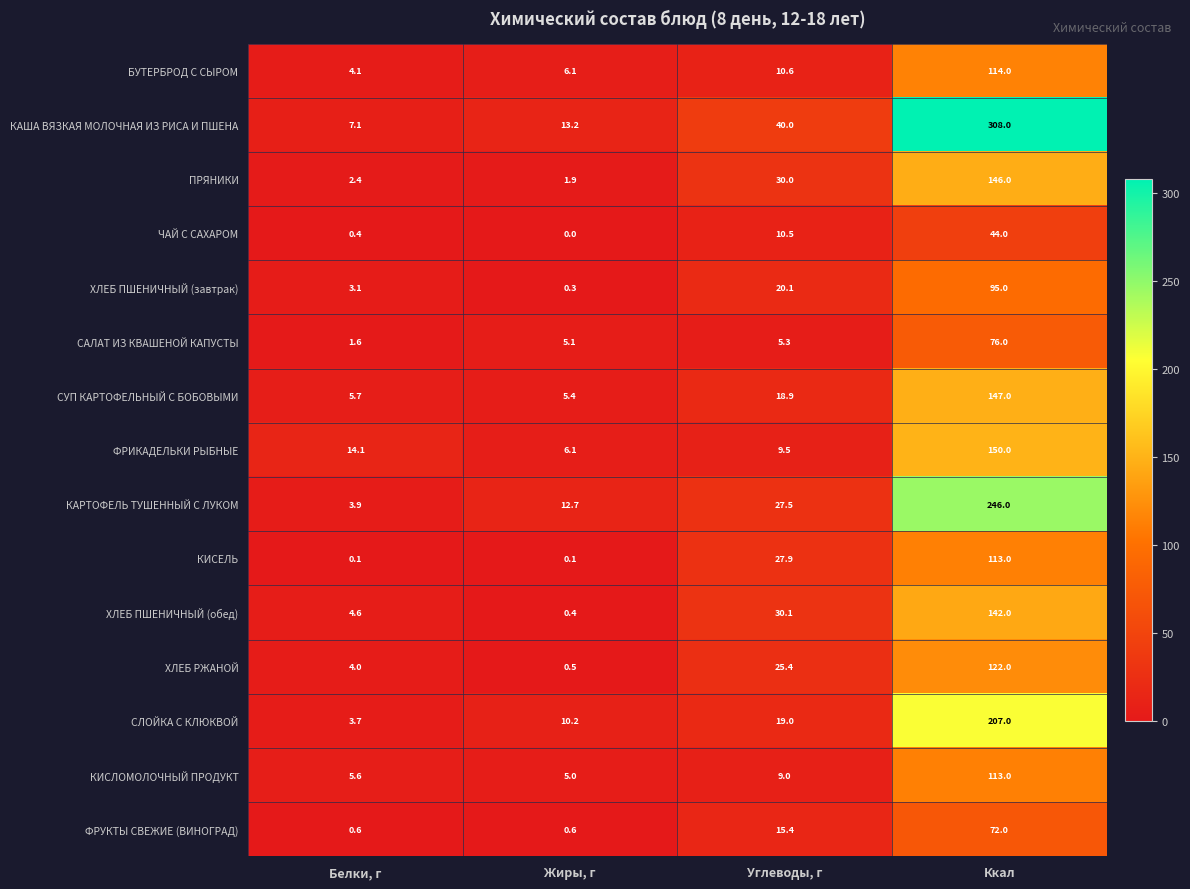

Count the number of categories in the chart.

4